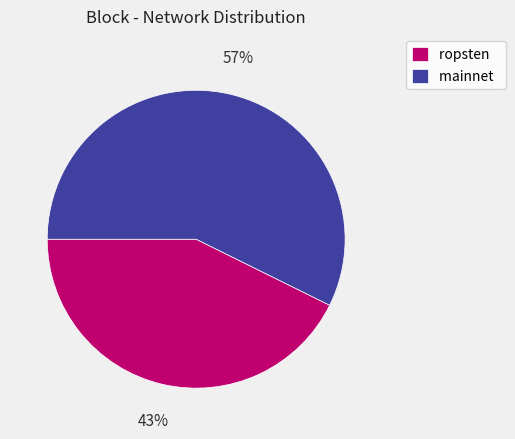

Do ropsten and mainnet together represent more than half of the pie?

Yes